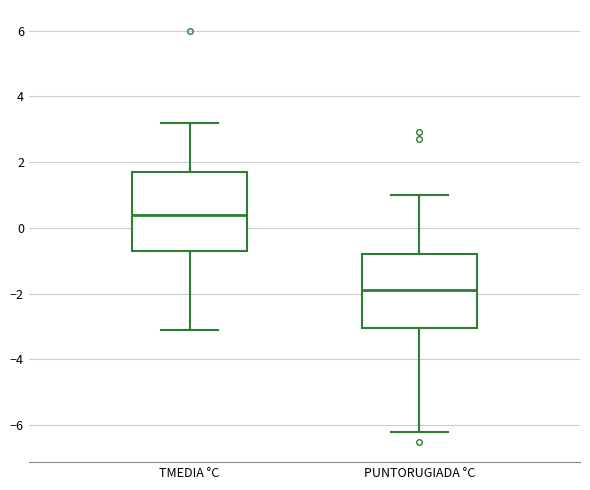

Reading left to right, read every box against the y-axis: the position of its median line, the range the box covers, and the ends of its whiskers. The values are not printed on the chart, so give them approximately, as read against the axis.

TMEDIA °C: median 0.4, box -0.6 to 1.8, whiskers -3.0 to 3.2
PUNTORUGIADA °C: median -1.8, box -3.0 to -0.8, whiskers -6.2 to 1.0